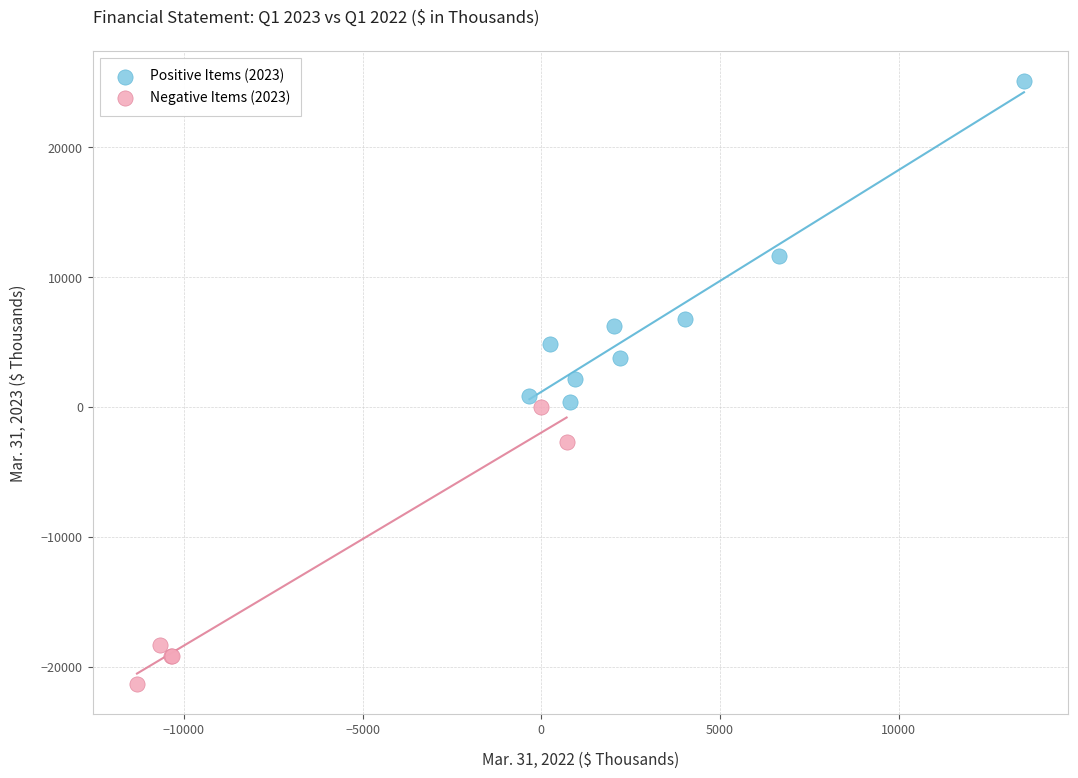

Which series has the widest spread of Y values?

Positive Items (2023)